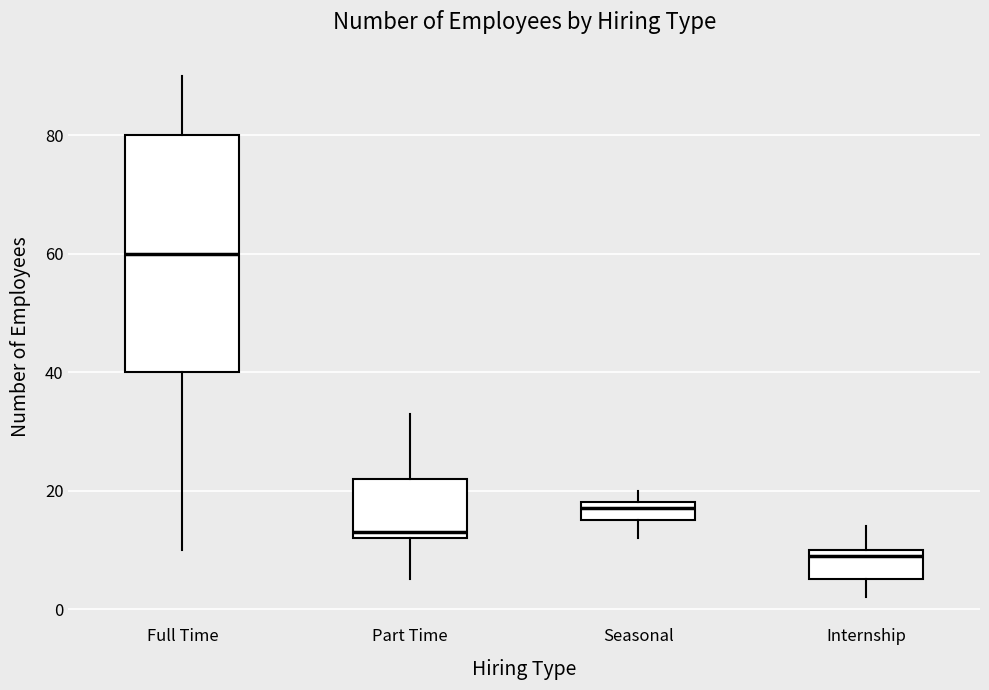

Which box's median line is the highest?

Full Time